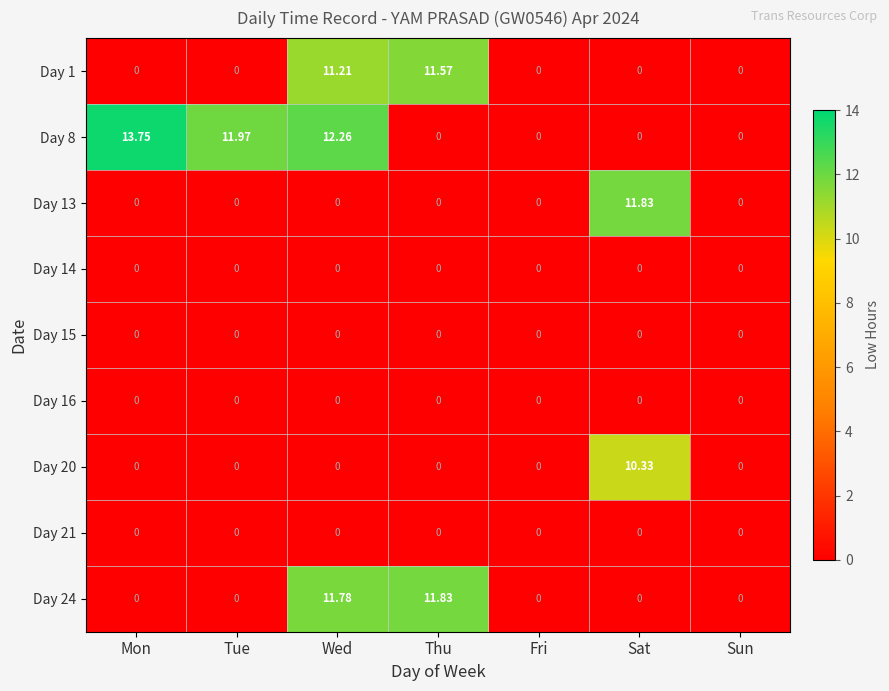

At which category does the chart reach its peak across all series?

Mon